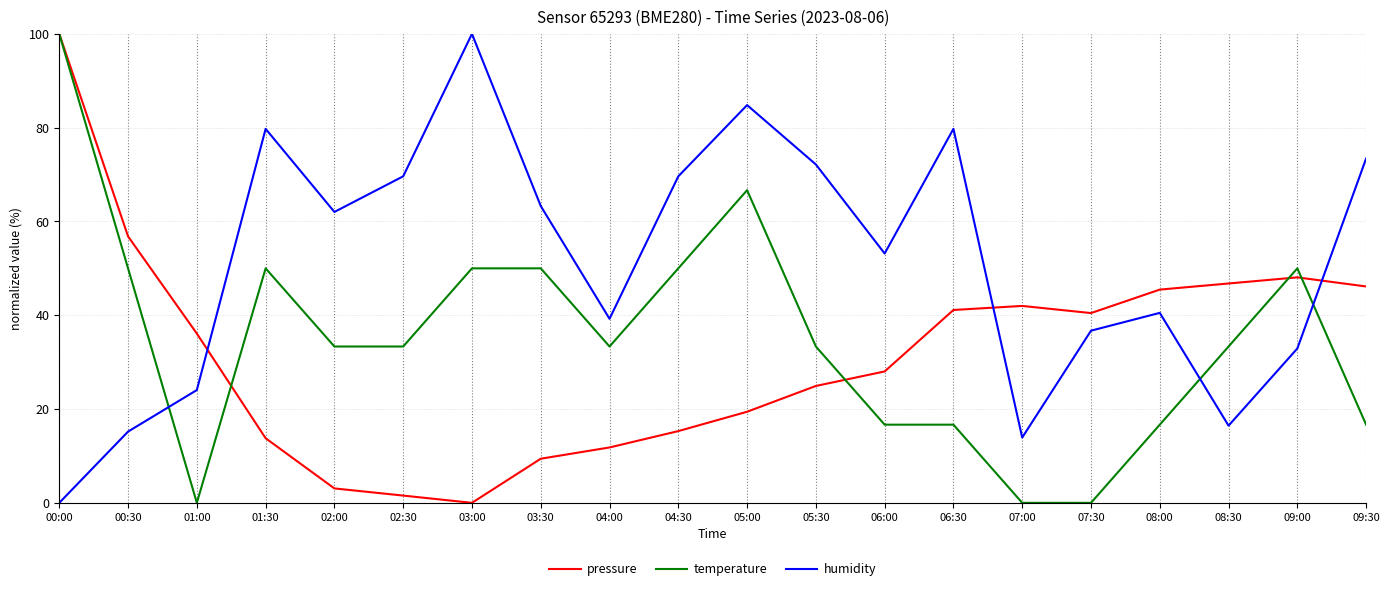

The value of humidity at 03:30 is 99.0. True or false?

False